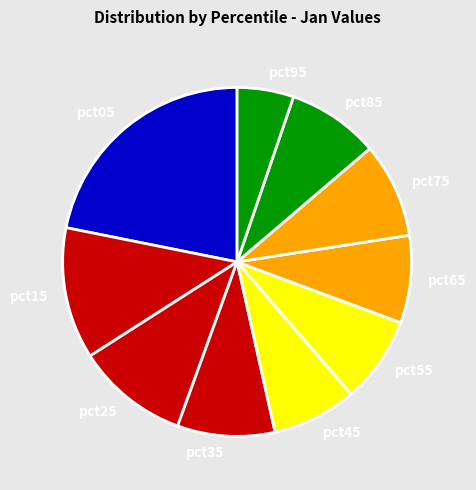

Which has a higher value, pct85 or pct95?

pct85